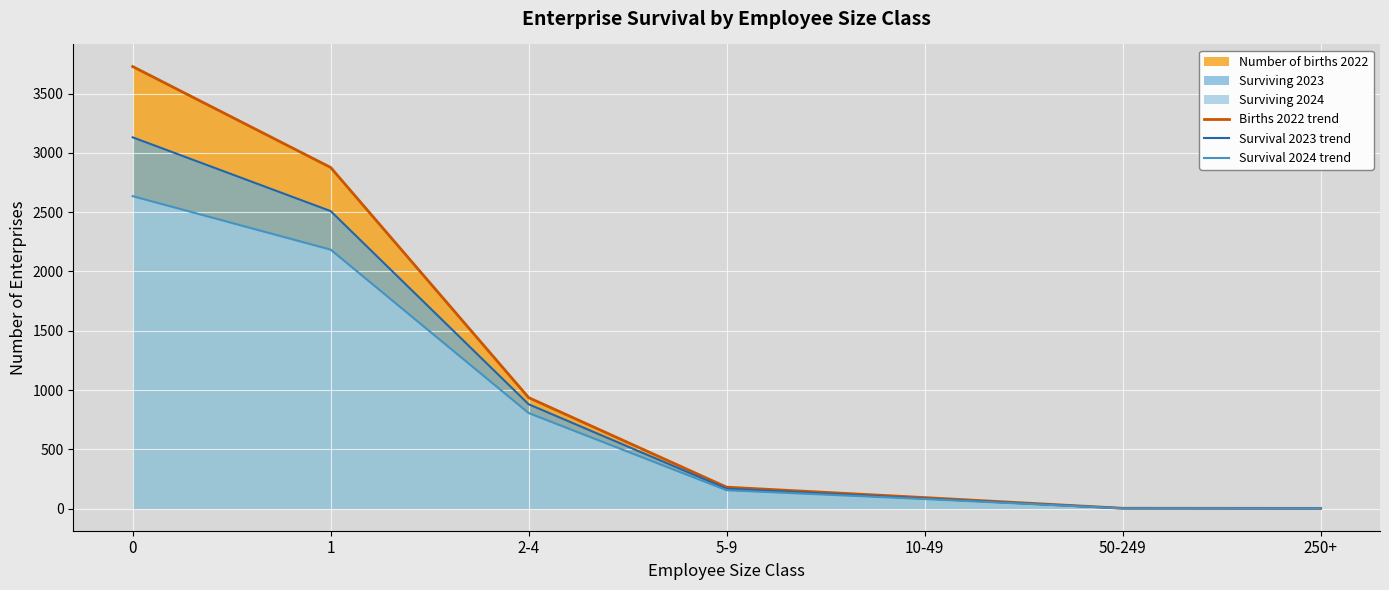

The value of Survival 2024 trend at 5-9 is 275. True or false?

False